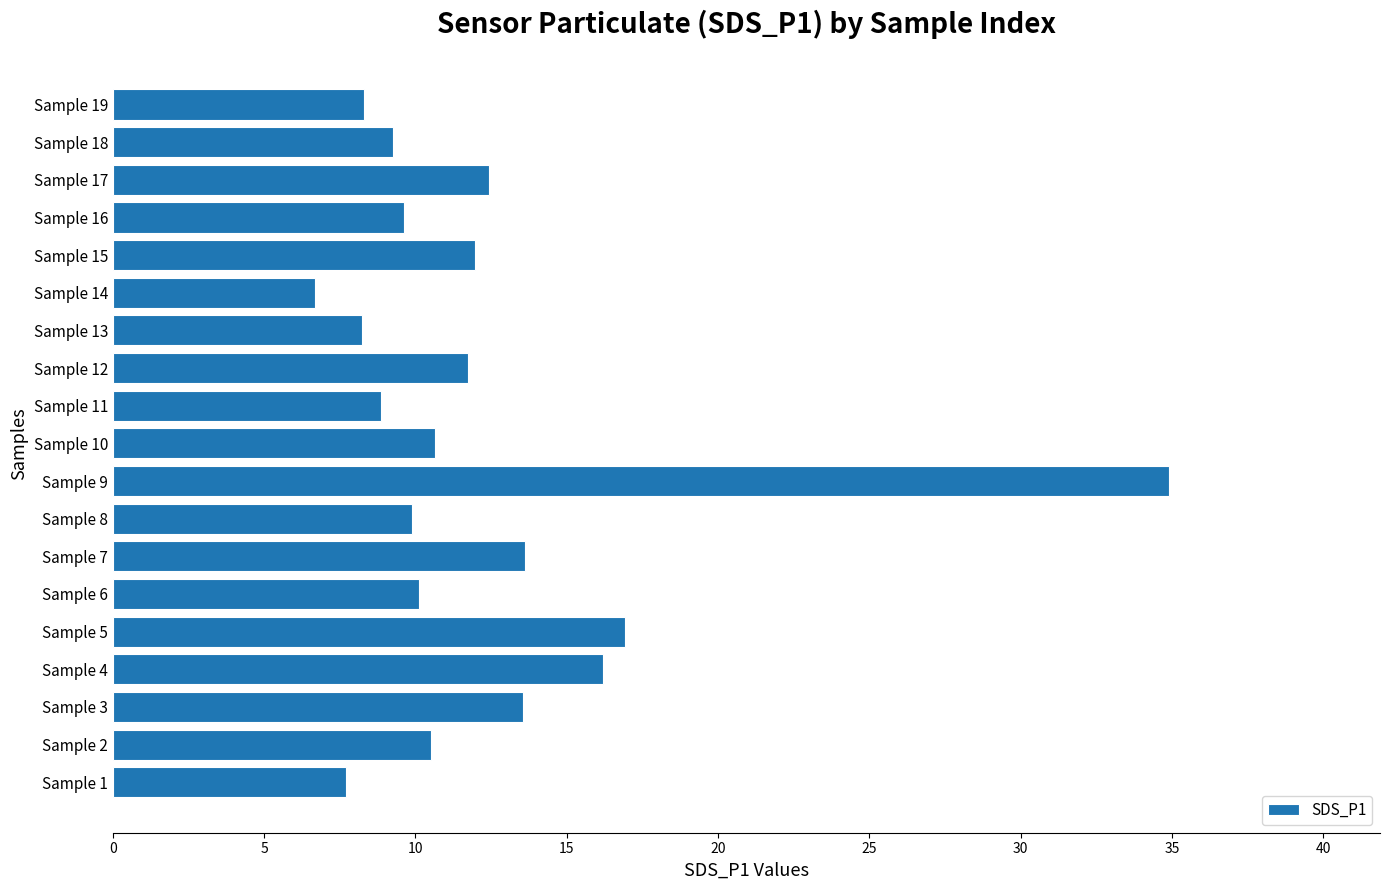

Approximately how many times larger is the value at Sample 16 compared to Sample 12?

0.8